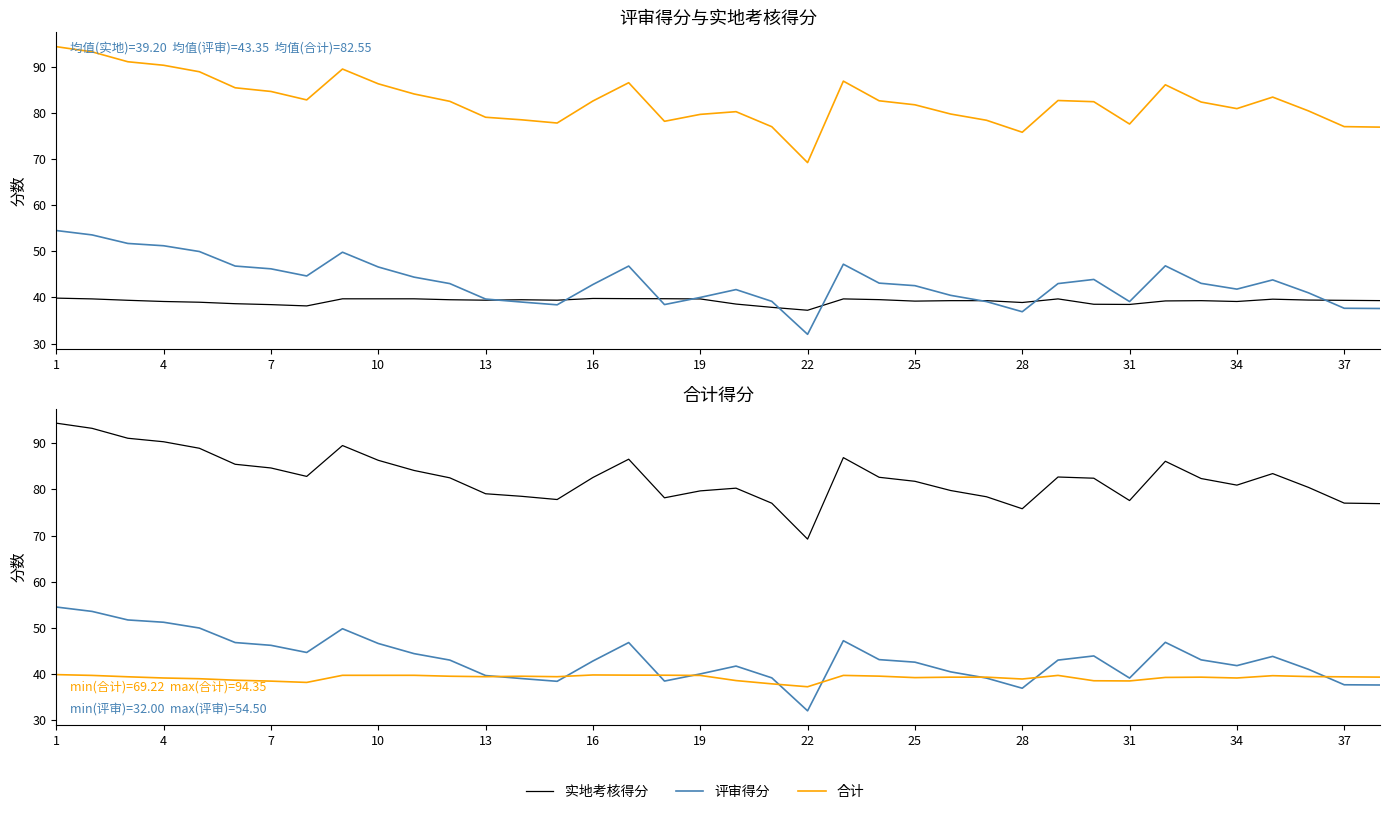

Which series changed the most between 16 and 25?

合计